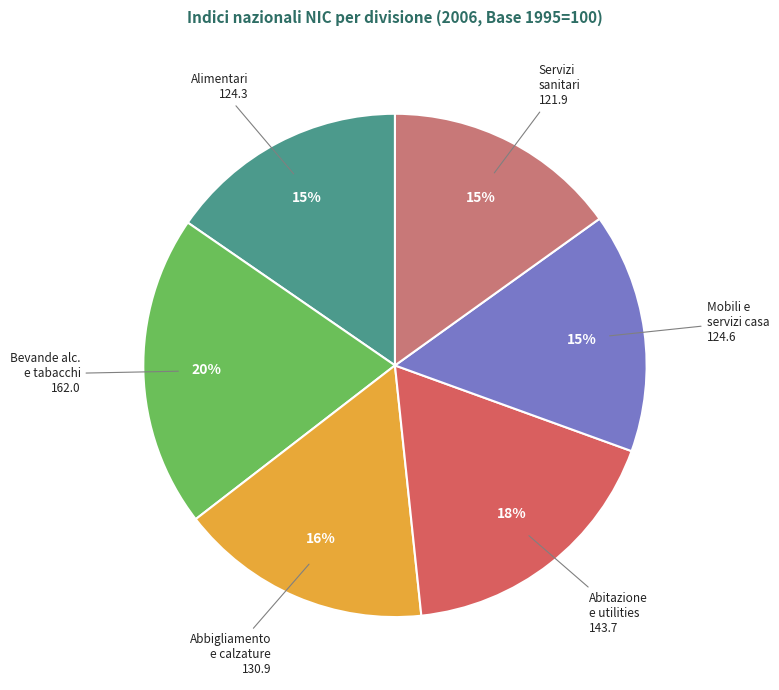

Count the number of slices in the pie.

6